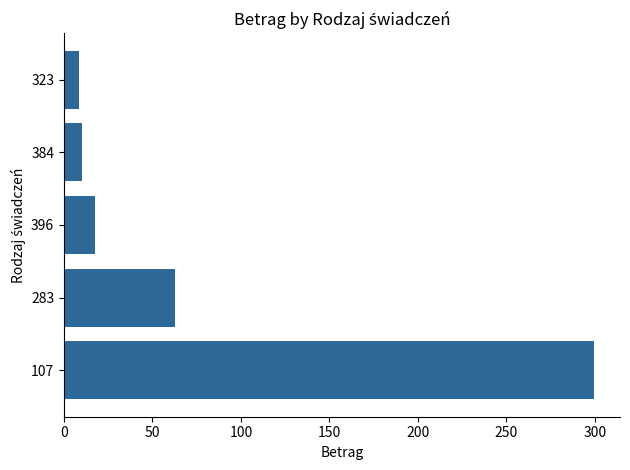

Reading bottom to top, list all the values displayed in this chart.

107=299.3	283=62.9	396=17.7	384=10.2	323=8.6